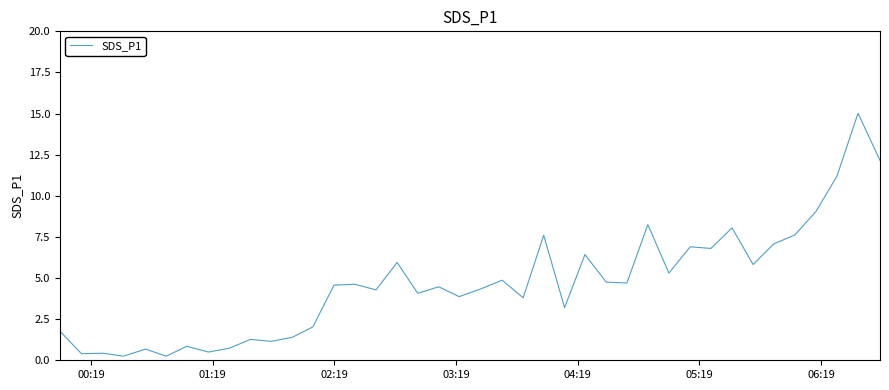

Does the chart display data point markers on the line(s)?

No